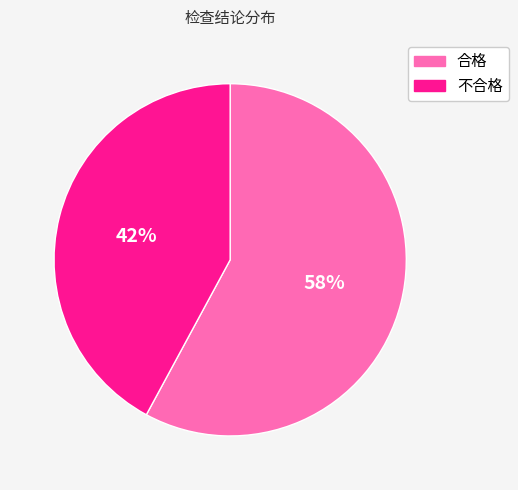

To the nearest percent, what is the difference between the 不合格 and 合格 slice percentages?

16%